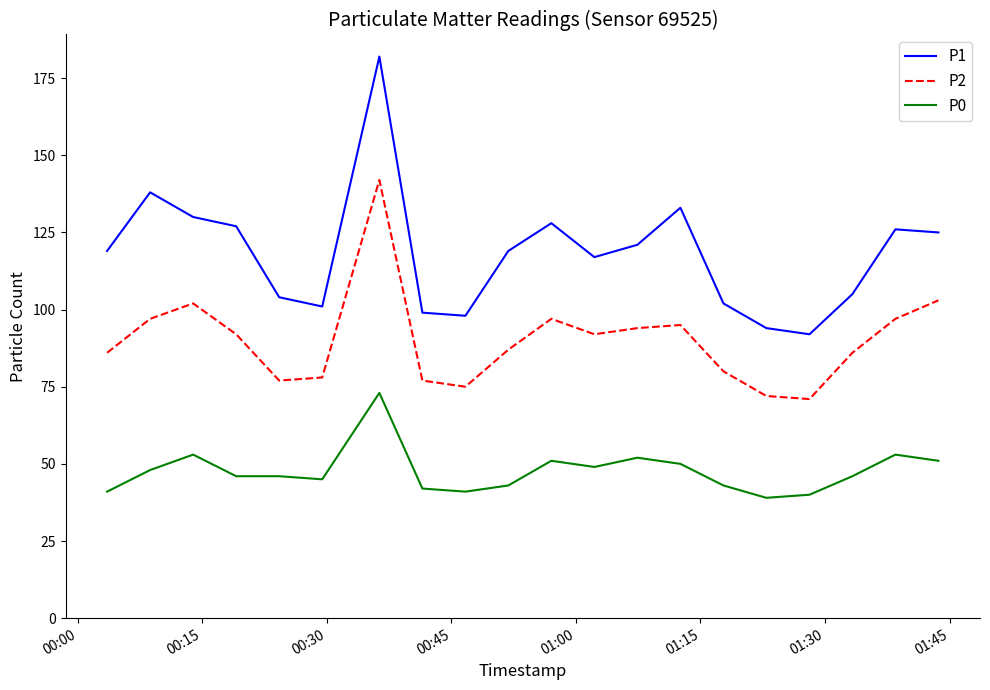

Count the number of categories in the chart.

20